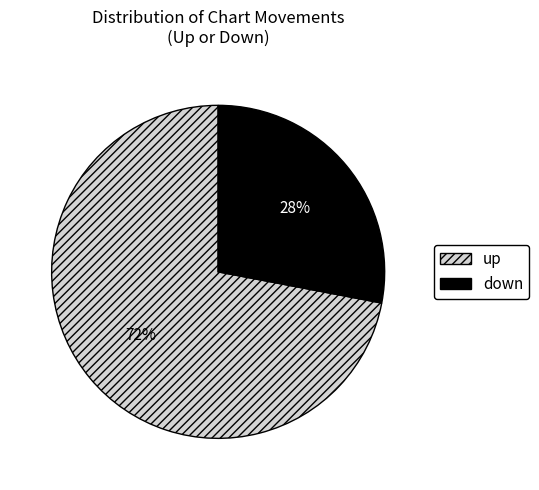

Which category has the biggest portion of the pie?

up